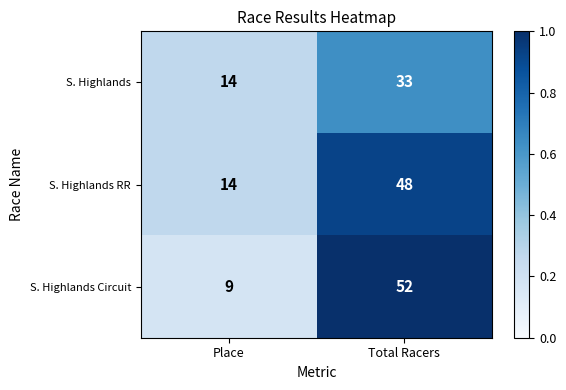

What is the total value across all series at Place?

37